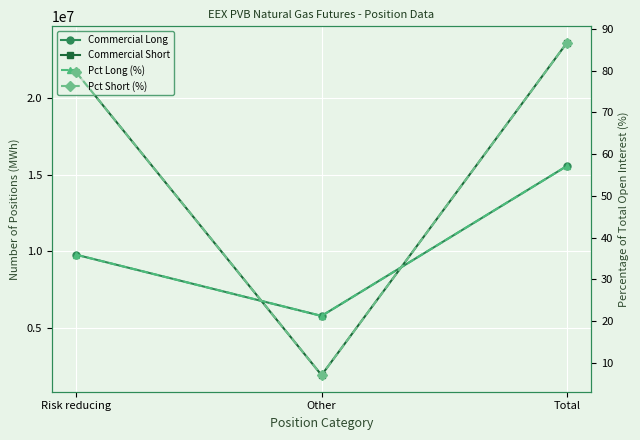

Which has a higher value, Risk reducing or Total?

Total